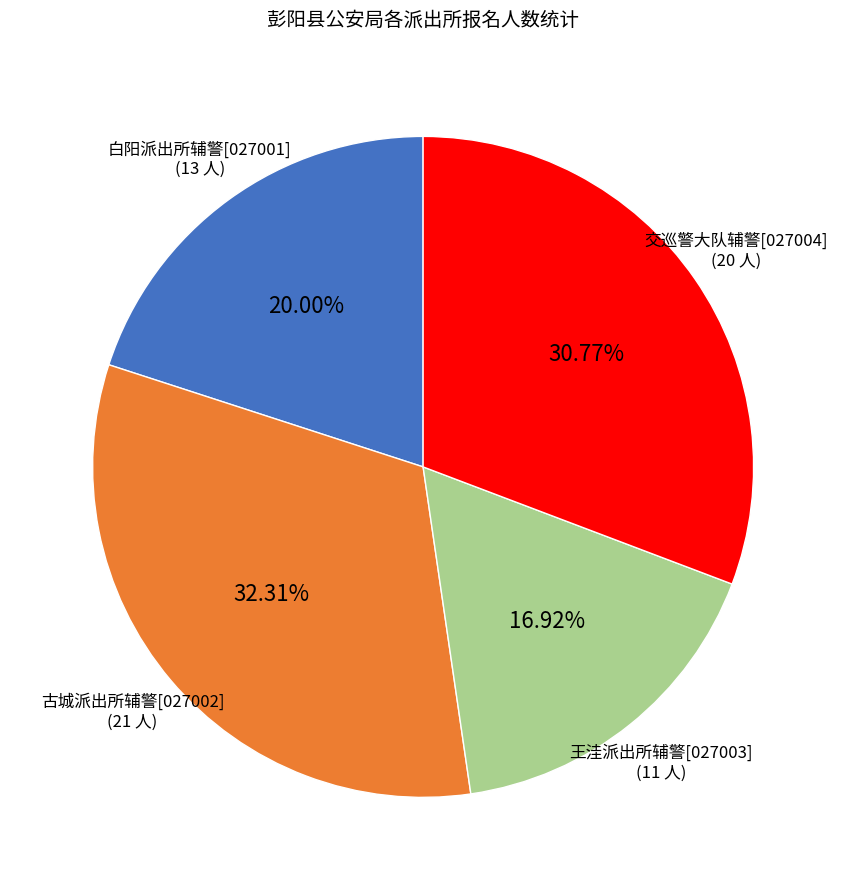

What percentage is NOT represented by 王洼派出所辅警[027003]?

83.1%